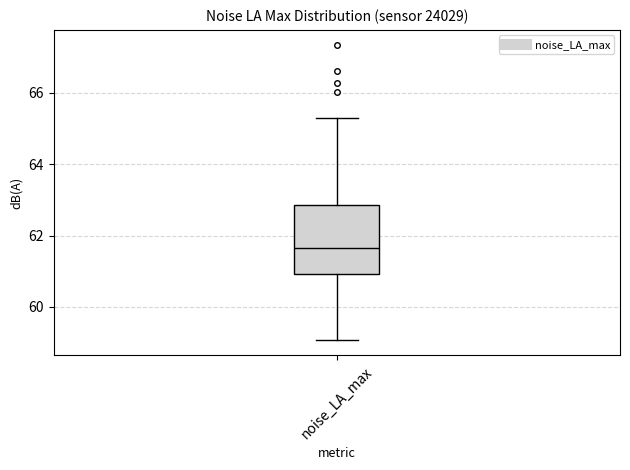

Transcribe this box plot: give where the median line is, the range the box spans, and where the two whiskers end, as read against the y-axis. The values are not printed on the chart, so give them approximately, as read against the axis.

median 61.6, box 61.0 to 62.8, whiskers 59.0 to 65.2